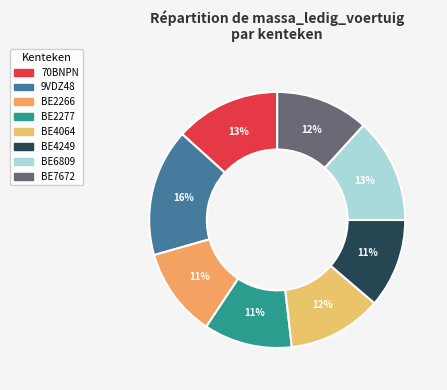

How many slices are in this pie chart?

8